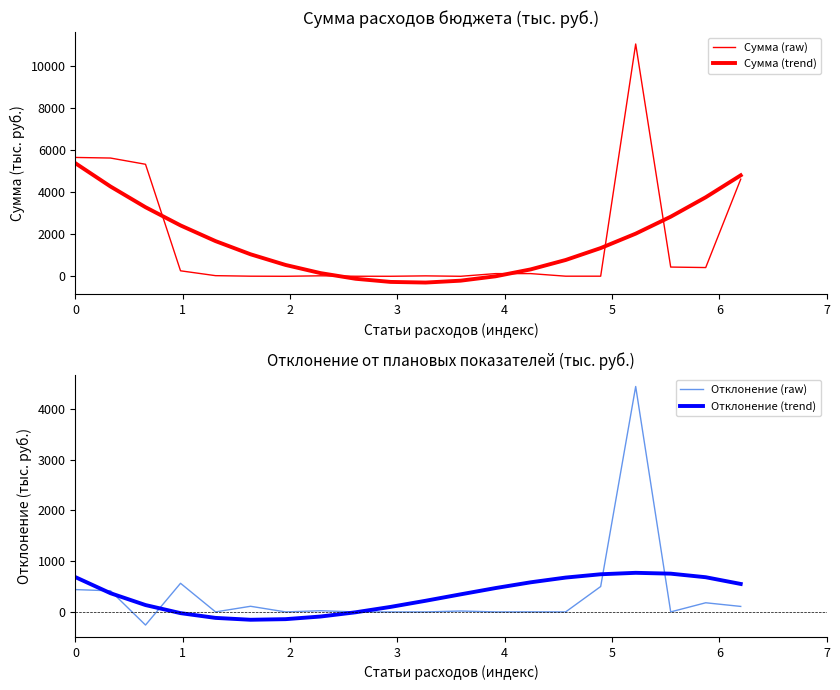

Does the chart display data point markers on the line(s)?

No